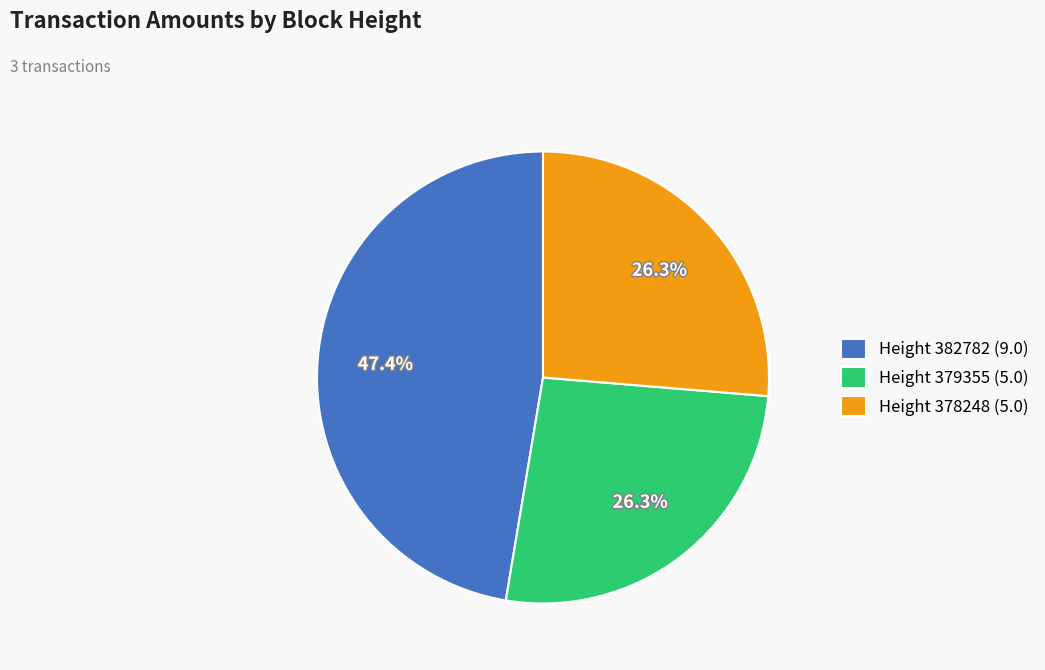

How many segments does this pie chart have?

3